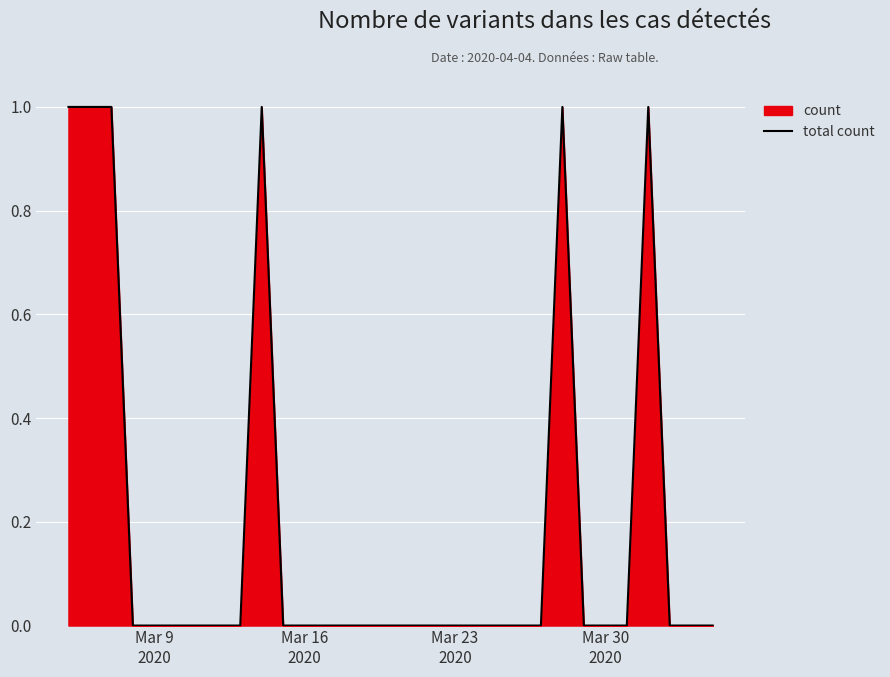

Reading left to right, extract all data points from this chart.

1	1	1	0	0	0	0	0	0	1	0	0	0	0	0	0	0	0	0	0	0	0	0	1	0	0	0	1	0	0	0